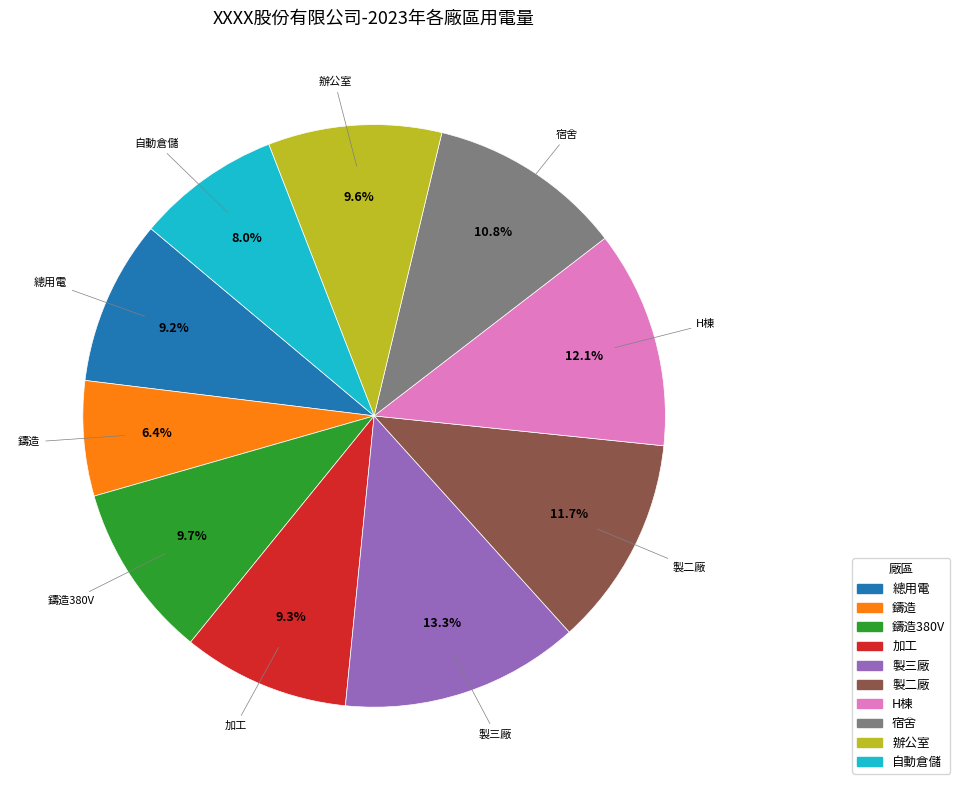

Which slice is the smallest?

鑄造